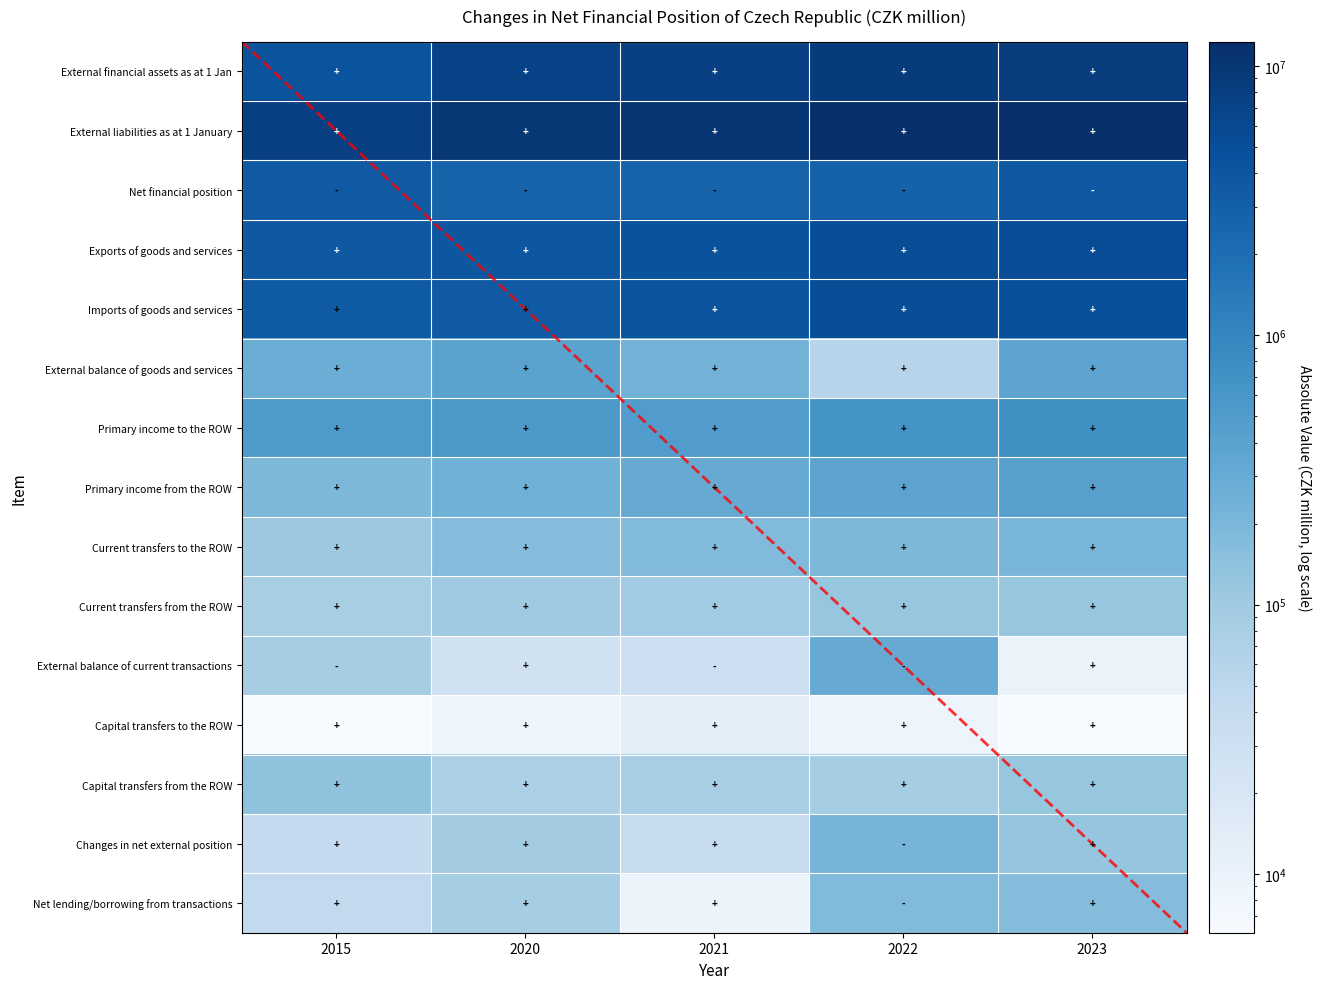

Which series has the largest total across all categories?

External liabilities as at 1 January